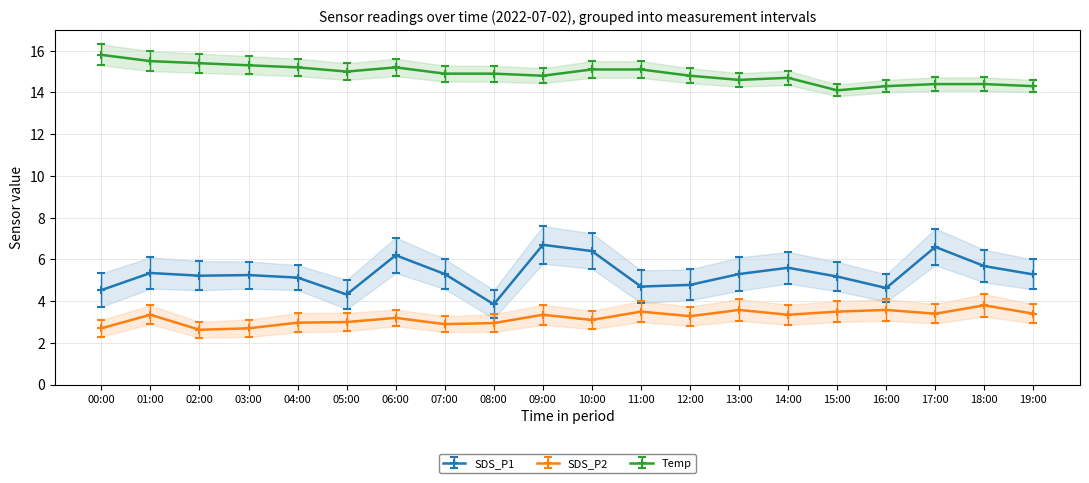

What are all the series names shown in the legend?

SDS_P1, SDS_P2, Temp